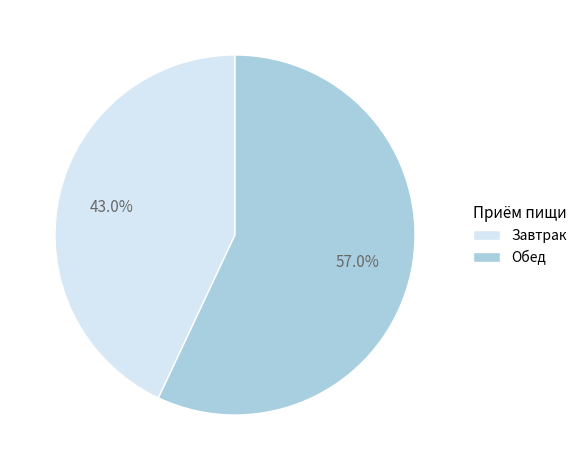

Do Обед and Завтрак together represent more than half of the pie?

Yes